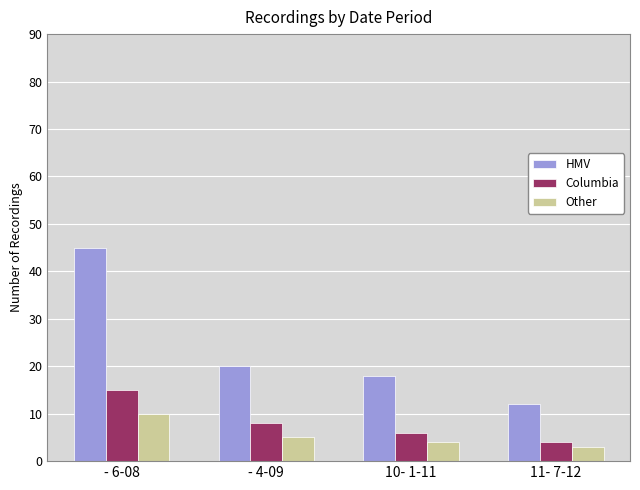

What is the value of the Other bar at the 1st from the left?

10